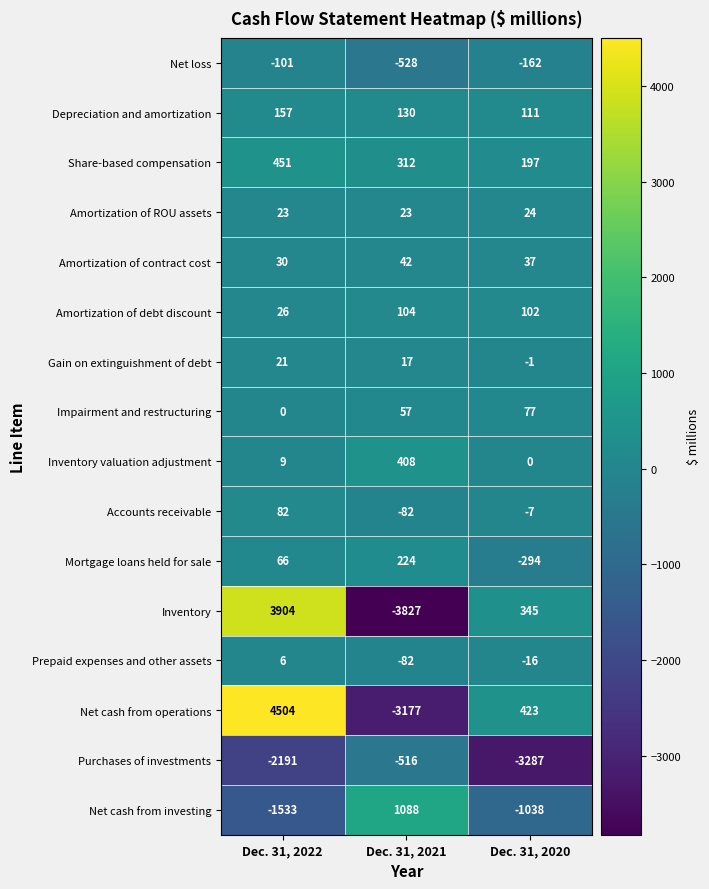

What is the spread (max minus min) of values at Dec. 31, 2021?

4915